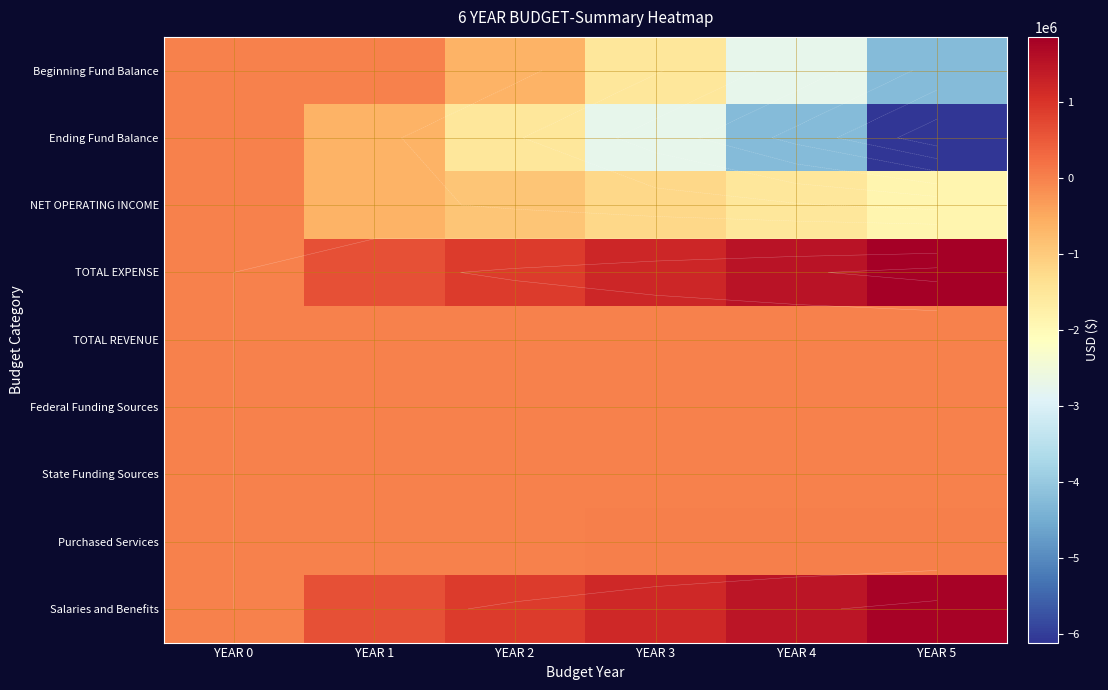

Where is TOTAL EXPENSE nearest to the value 928300?

YEAR 2